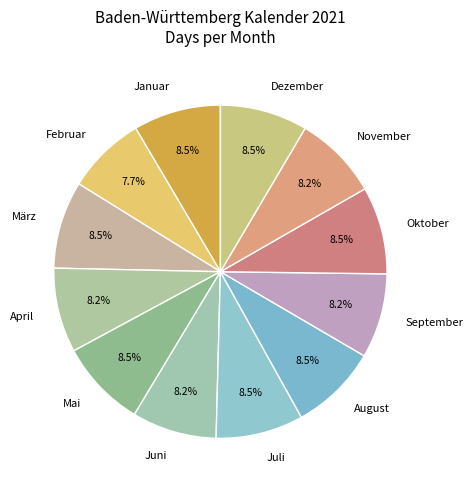

Combined, what portion of the pie is Mai and August?

17.0%